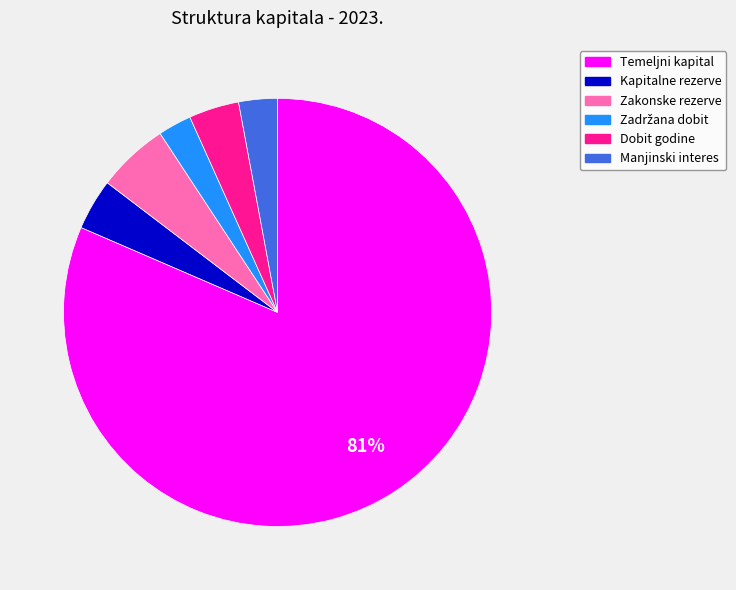

Does any single category account for the majority?

Yes